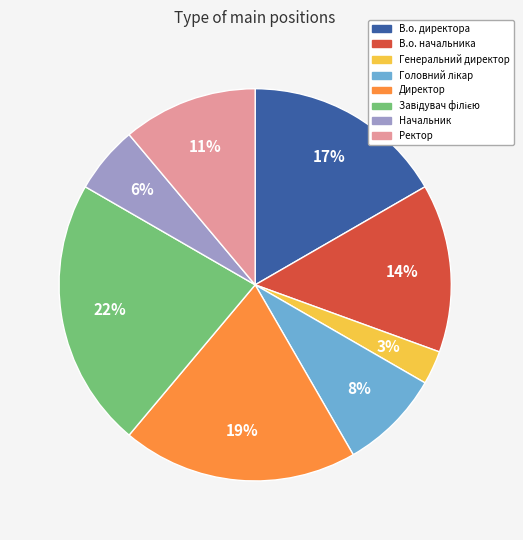

Count the number of slices in the pie.

8